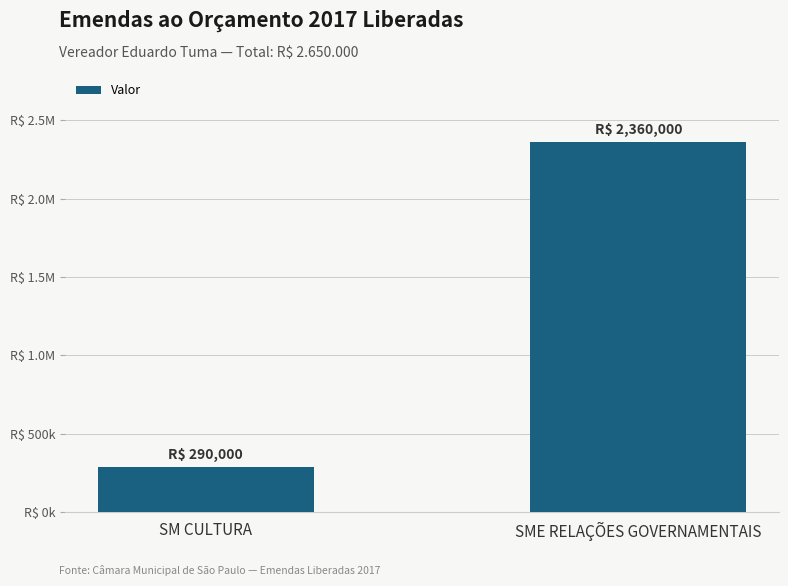

Are the bars horizontal?

No